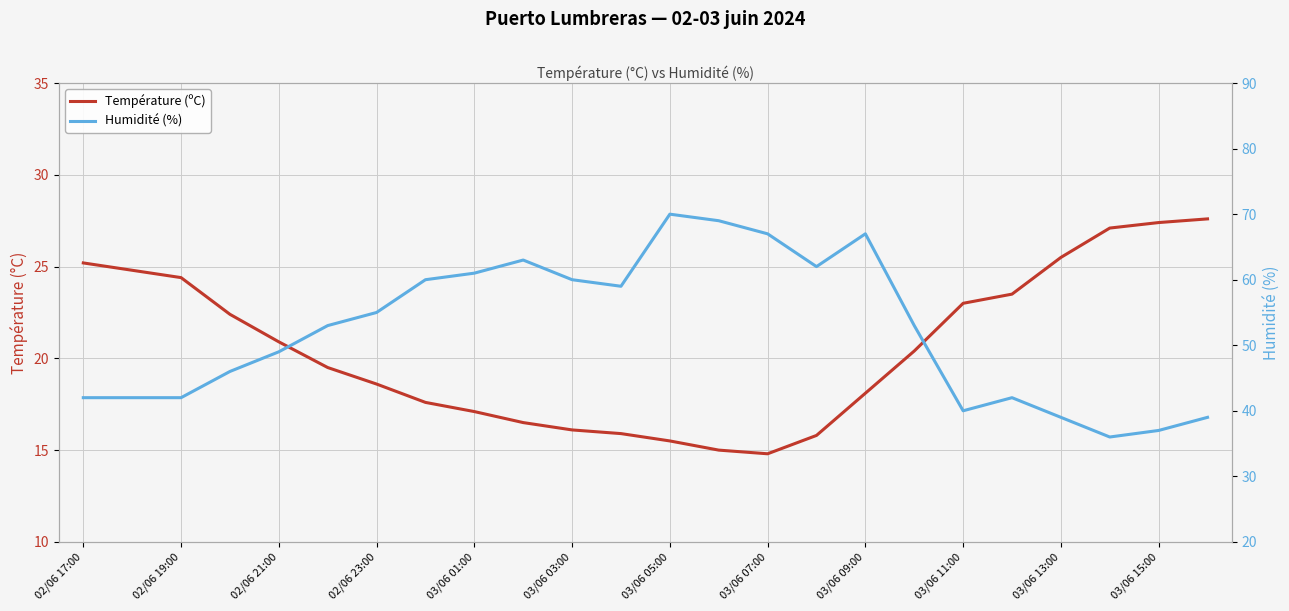

How many interior local valleys does the Température (ºC) series have?

1